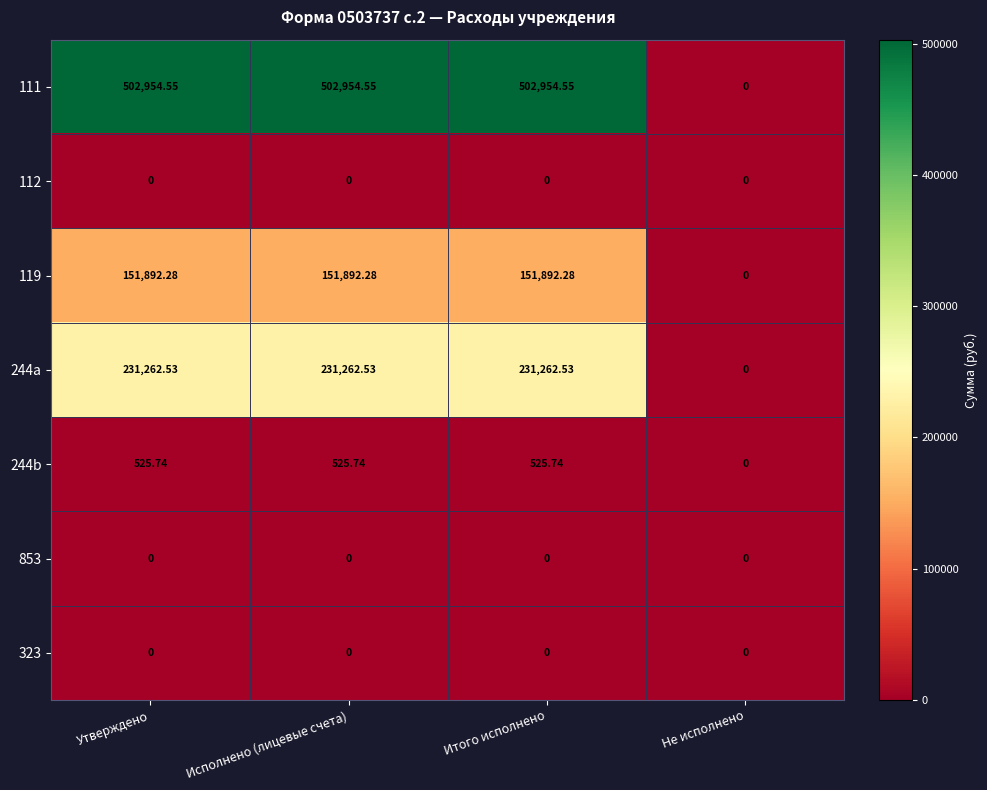

Is the value of 119 at Итого исполнено greater than the value of 244a at Не исполнено?

Yes